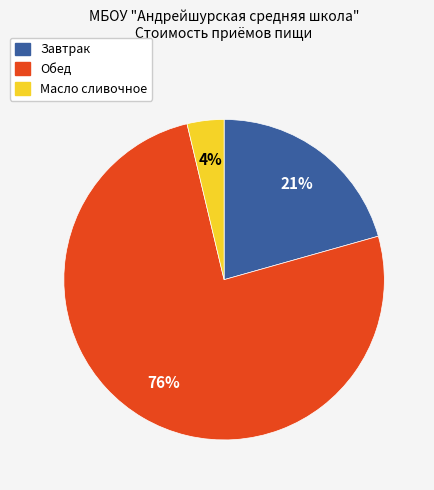

To the nearest percent, what is the combined percentage of Обед and Масло сливочное?

79%